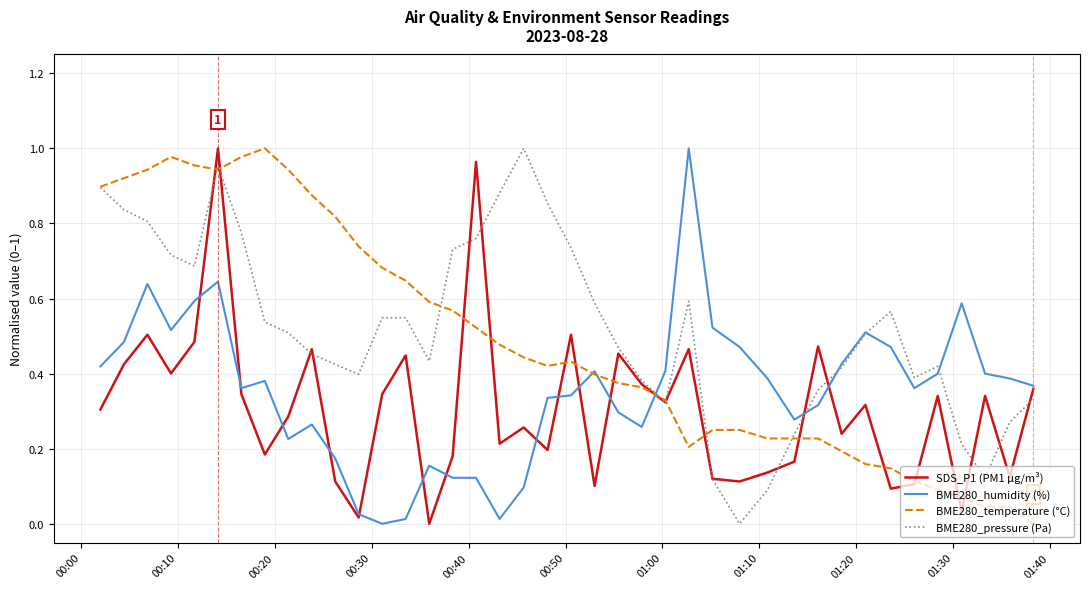

How many interior local valleys does the BME280_pressure (Pa) series have?

7